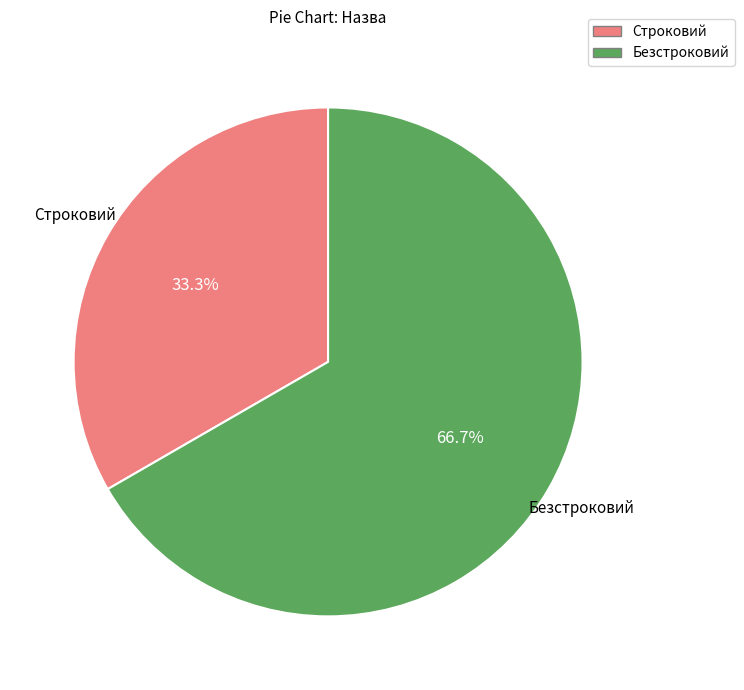

To the nearest percent, what percentage of the pie is Безстроковий?

67%